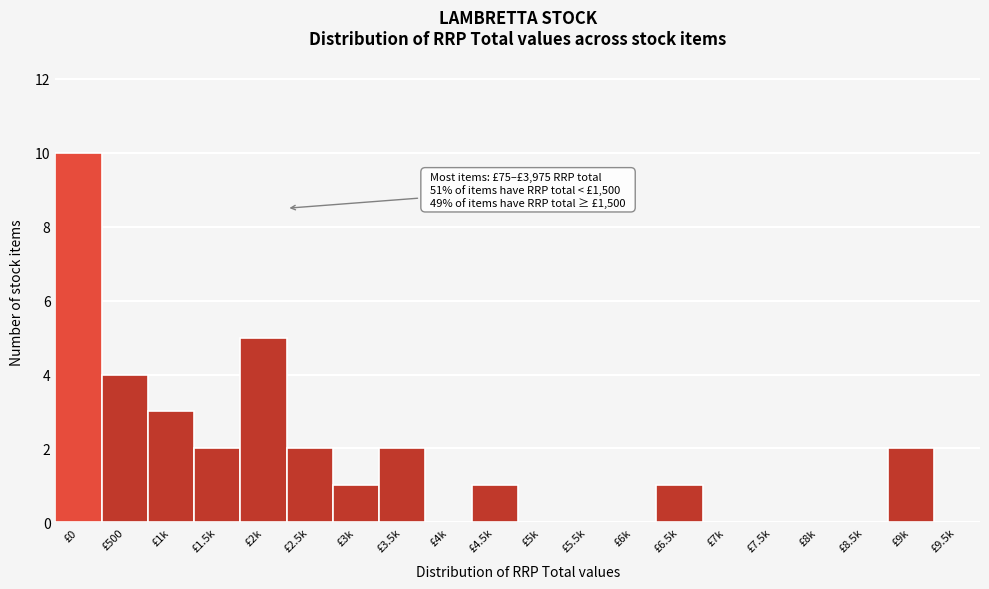

Reading right to left, extract all data points from this chart.

£9.5k=0	£9k=2	£8.5k=0	£8k=0	£7.5k=0	£7k=0	£6.5k=1	£6k=0	£5.5k=0	£5k=0	£4.5k=1	£4k=0	£3.5k=2	£3k=1	£2.5k=2	£2k=5	£1.5k=2	£1k=3	£500=4	£0=10